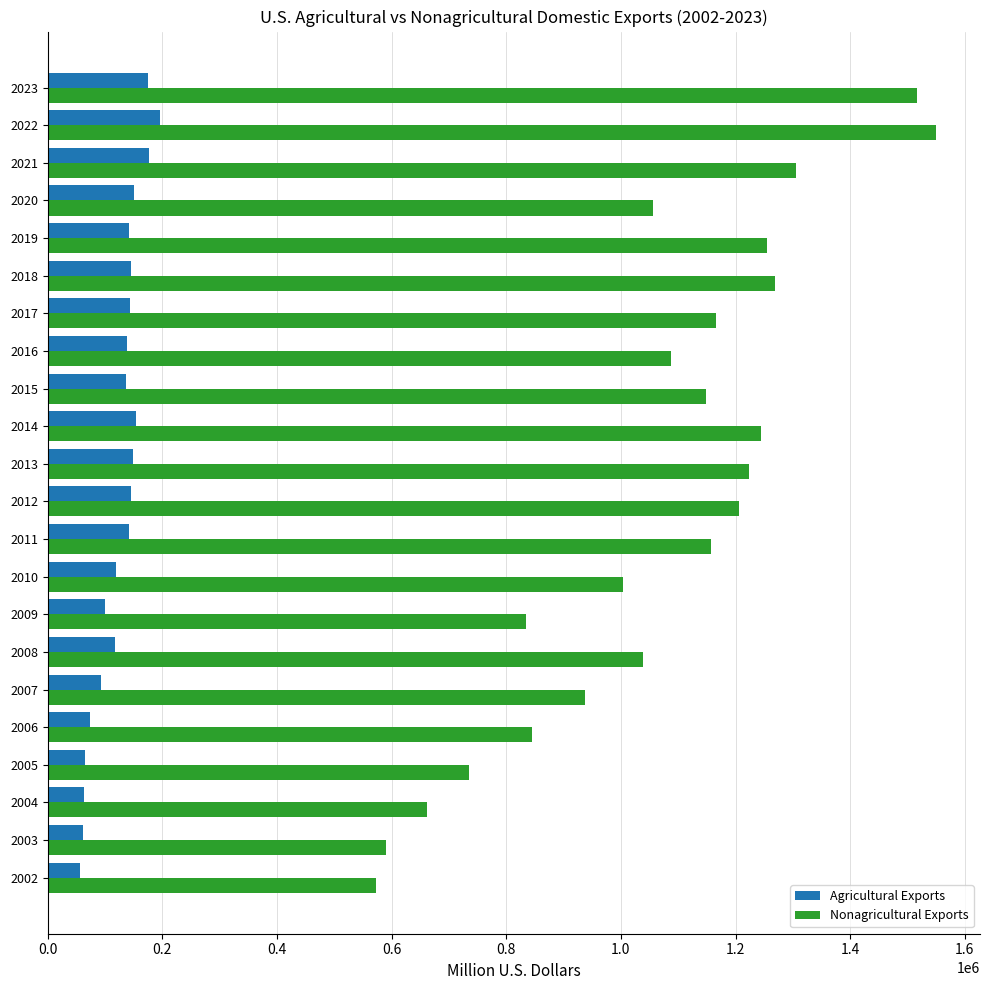

Which series has the largest total across all categories?

Nonagricultural Exports